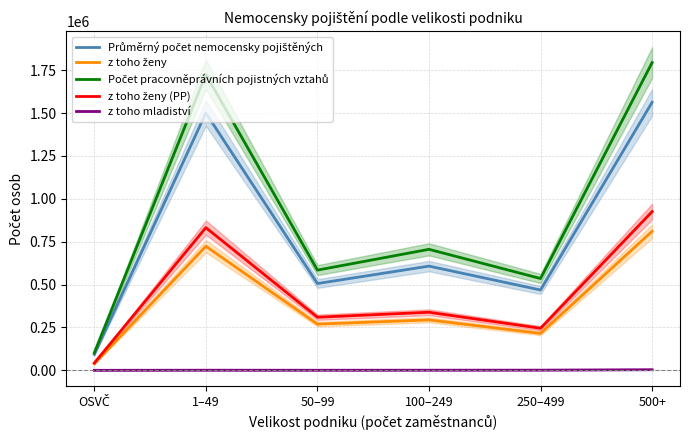

Which series changed the most between 1–49 and 250–499?

Počet pracovněprávních pojistných vztahů